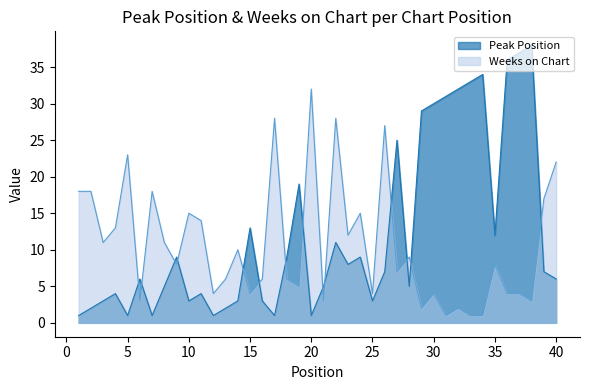

How many distinct data groups are displayed?

2